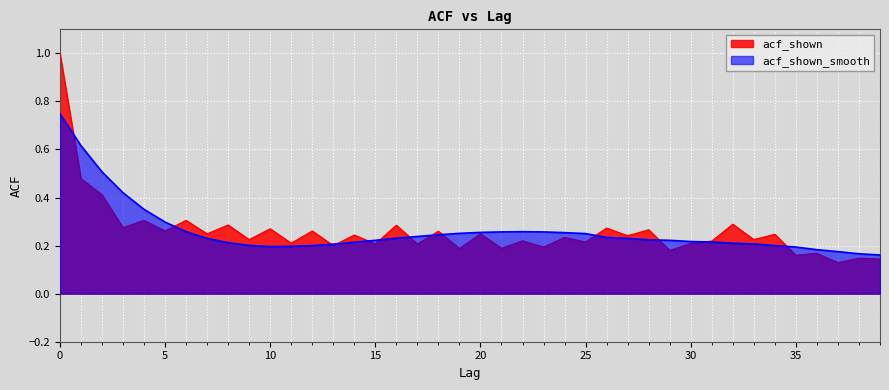

Rank the series at 36 from lowest to highest value.

acf_shown, acf_shown_smooth